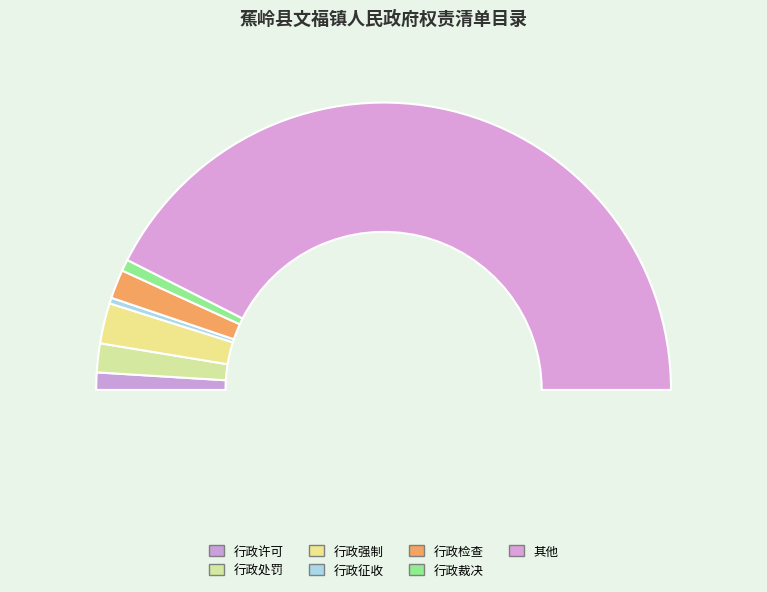

What percentage do 行政裁决 and 行政征收 together represent?

1.9%